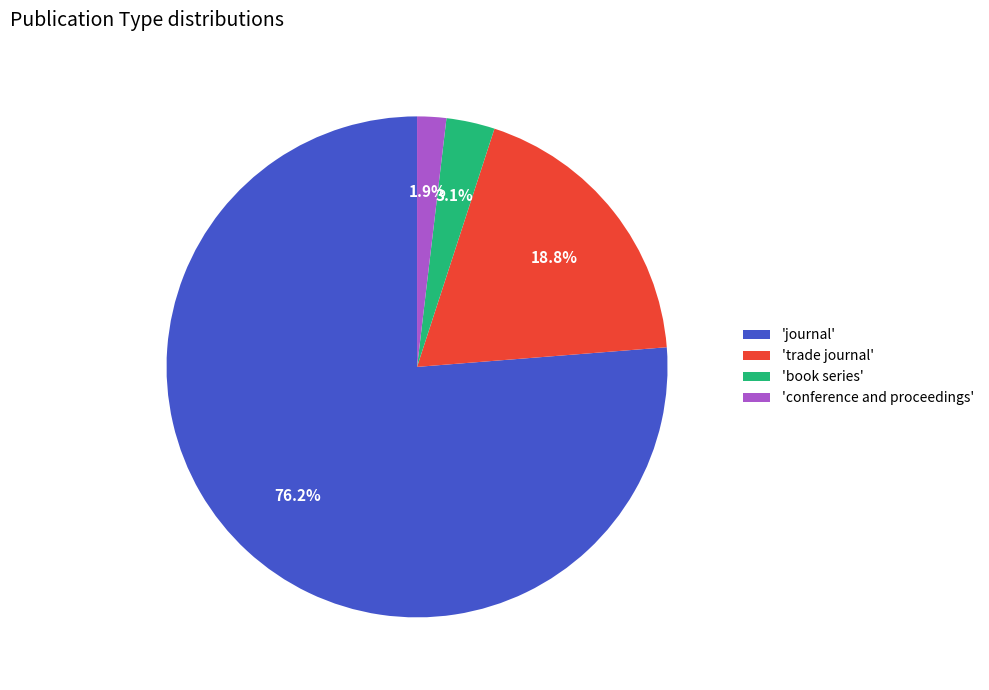

Which category has the smallest portion of the pie?

'conference and proceedings'